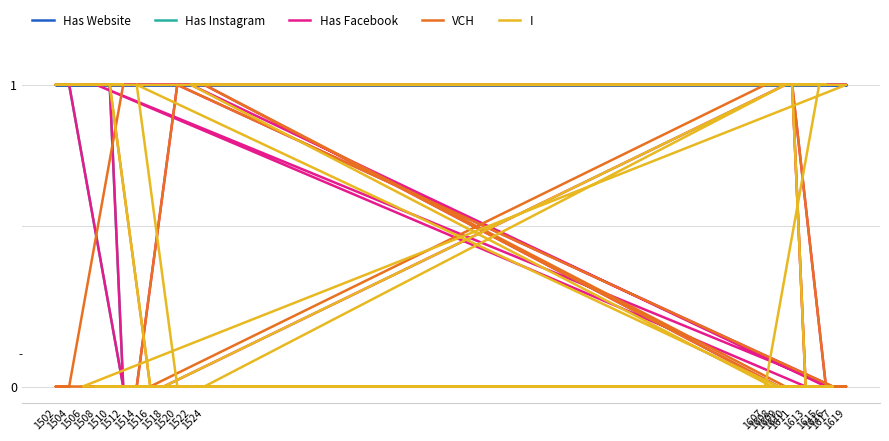

Which category has the lowest value in the VCH series?

1518